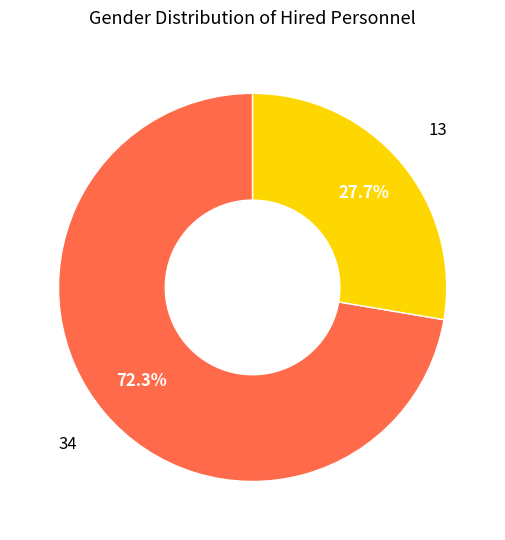

Is there any slice that represents more than half of the pie?

Yes